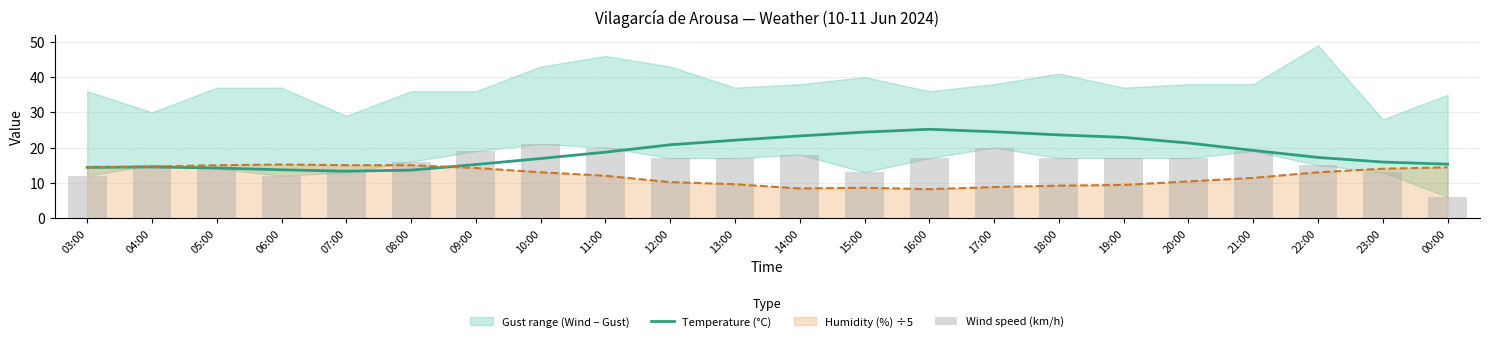

The value of Humidity (%) ÷5 at 14:00 is 8.4. True or false?

True